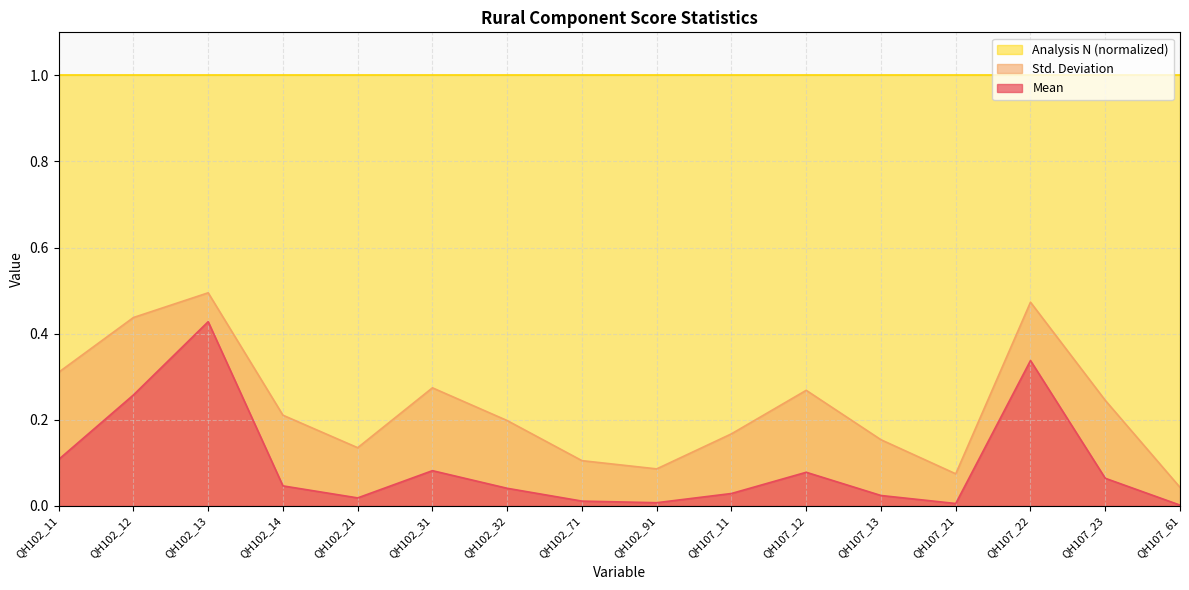

List the labels in order of Std. Deviation value, largest first.

QH102_13, QH107_22, QH102_12, QH102_11, QH102_31, QH107_12, QH107_23, QH102_14, QH102_32, QH107_11, QH107_13, QH102_21, QH102_71, QH102_91, QH107_21, QH107_61